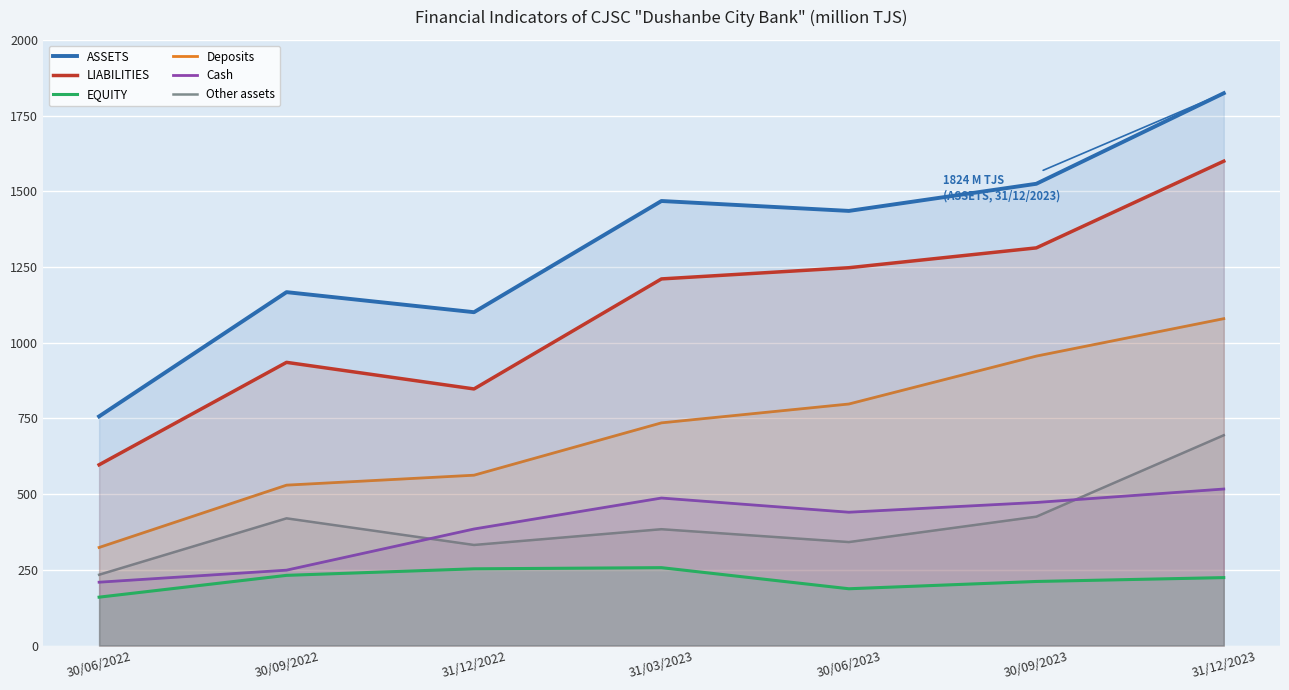

Is it true that Deposits equals 529.7 at 30/09/2022?

True